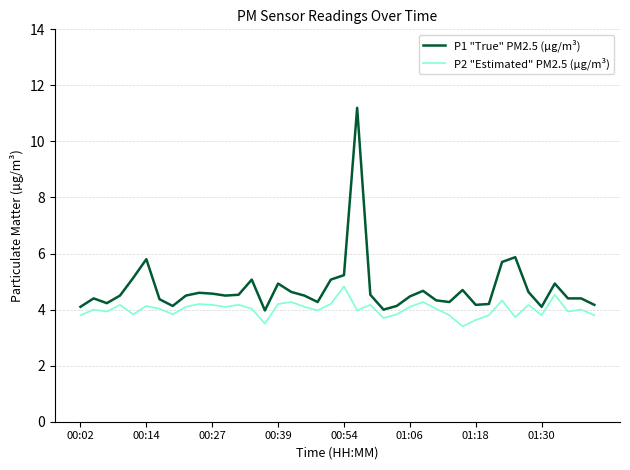

Rank the series by their maximum value, from lowest to highest.

P2 "Estimated" PM2.5 (µg/m³), P1 "True" PM2.5 (µg/m³)